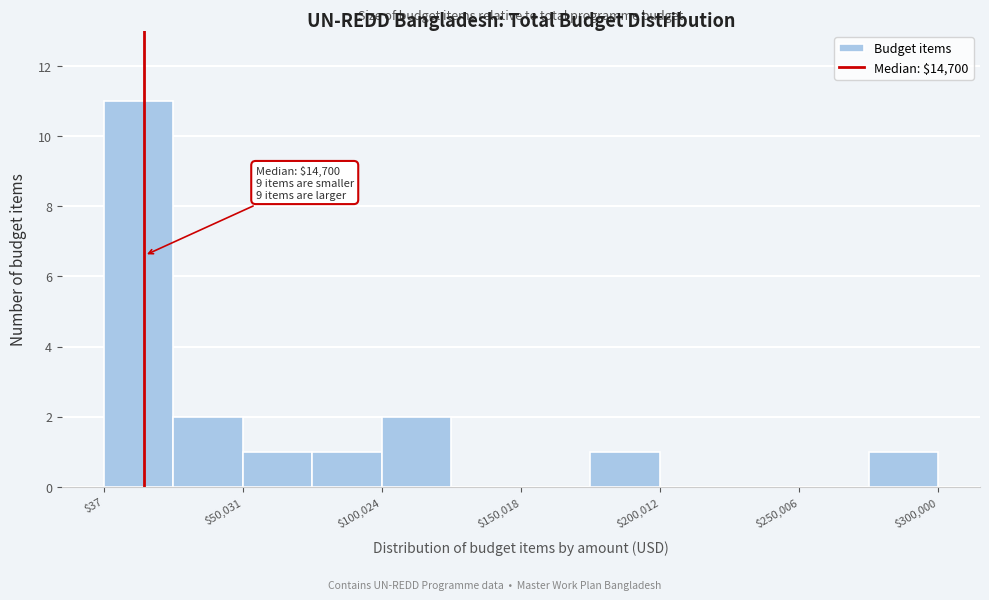

Which range on the x-axis has the tallest bar?

0 to 25000